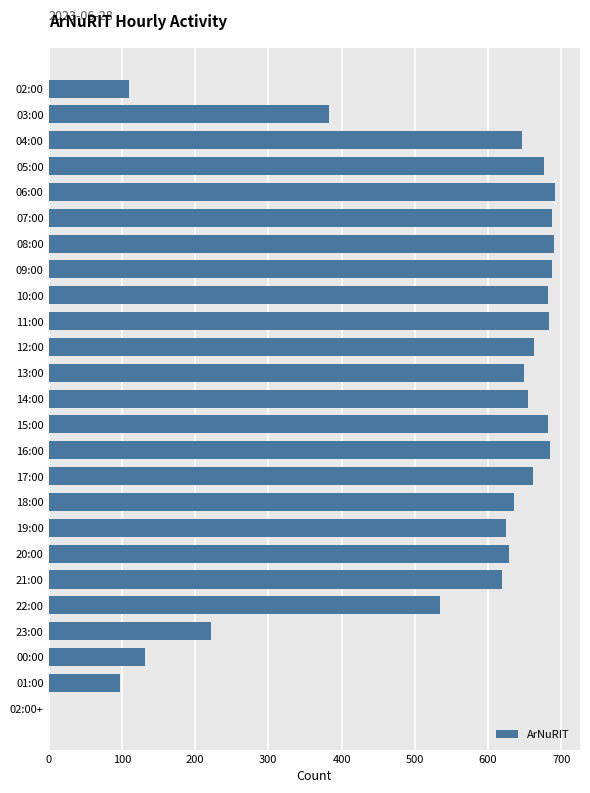

What is the greatest value displayed?

691